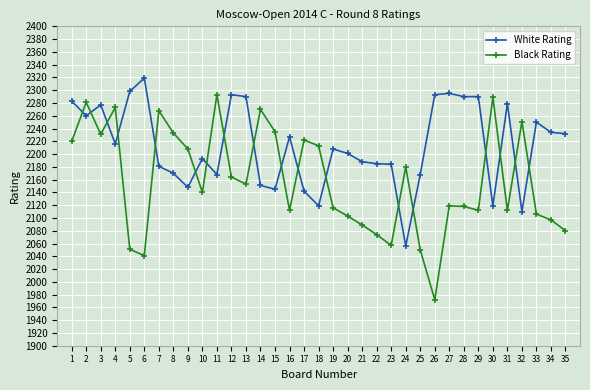

How many data points in White Rating are less than 2208?

17